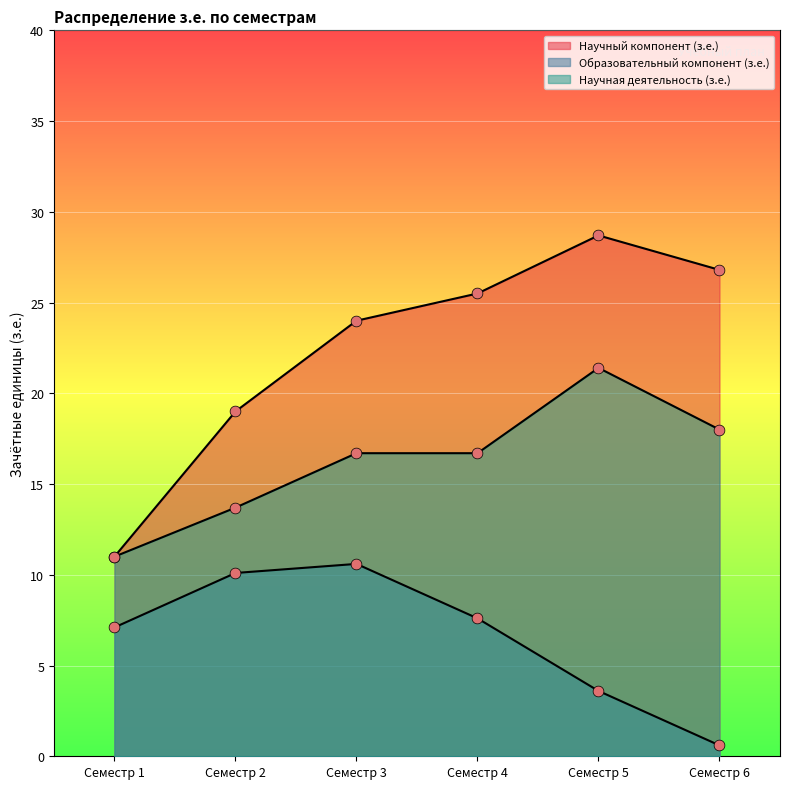

Which series contains the highest Y value?

Научный компонент (з.е.)